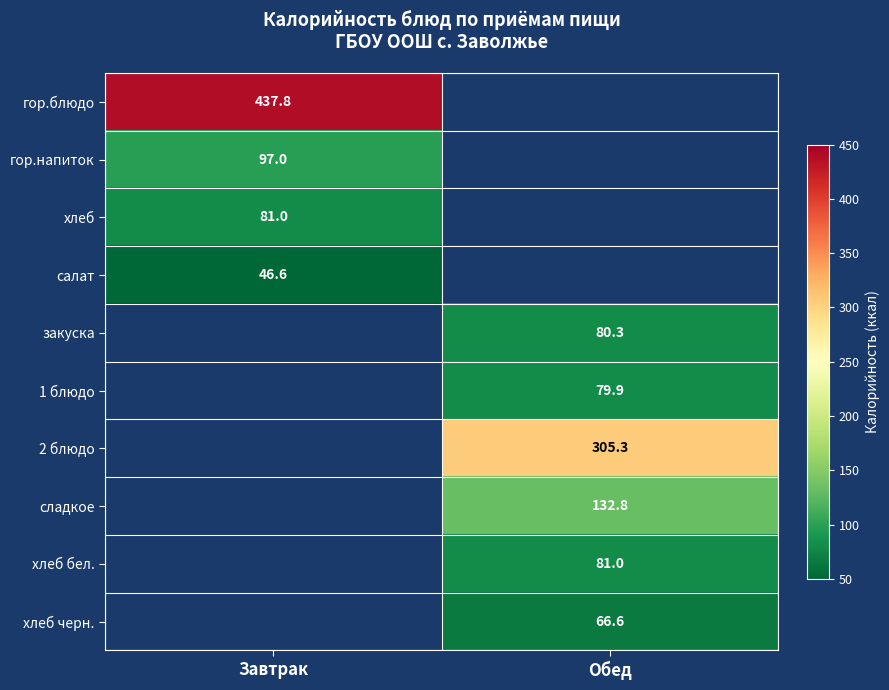

True or false: хлеб бел. has a value of 81.0 at Обед.

True